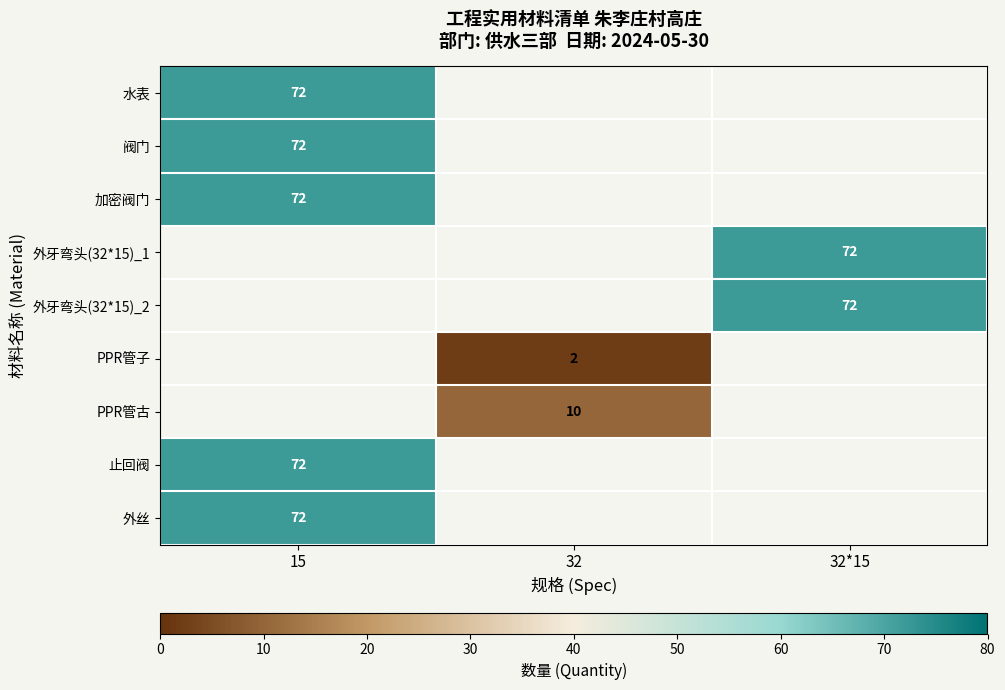

Is it true that 止回阀 equals 128 at 15?

False